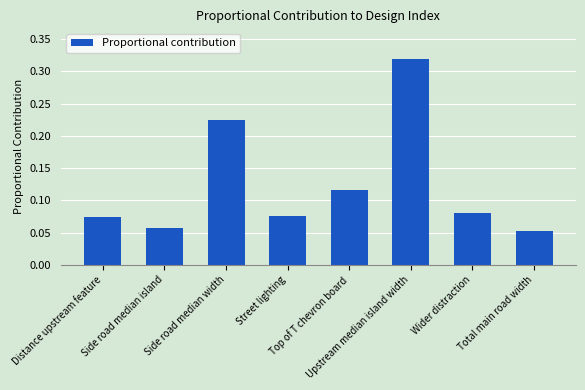

What is the sum of all values?

1.0